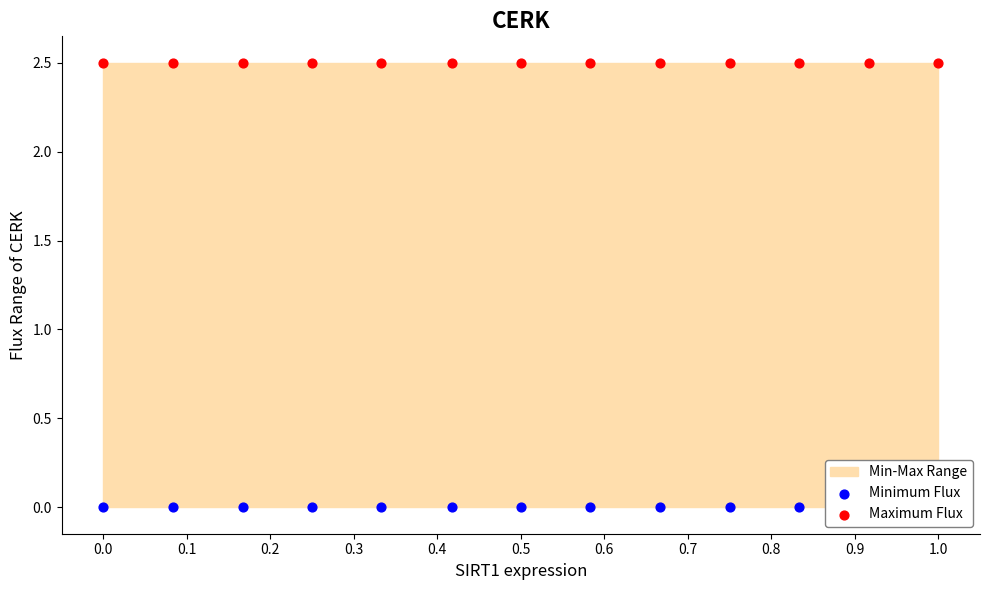

Is the value of Maximum Flux at 0.9 greater than the value of Minimum Flux at 11?

Yes